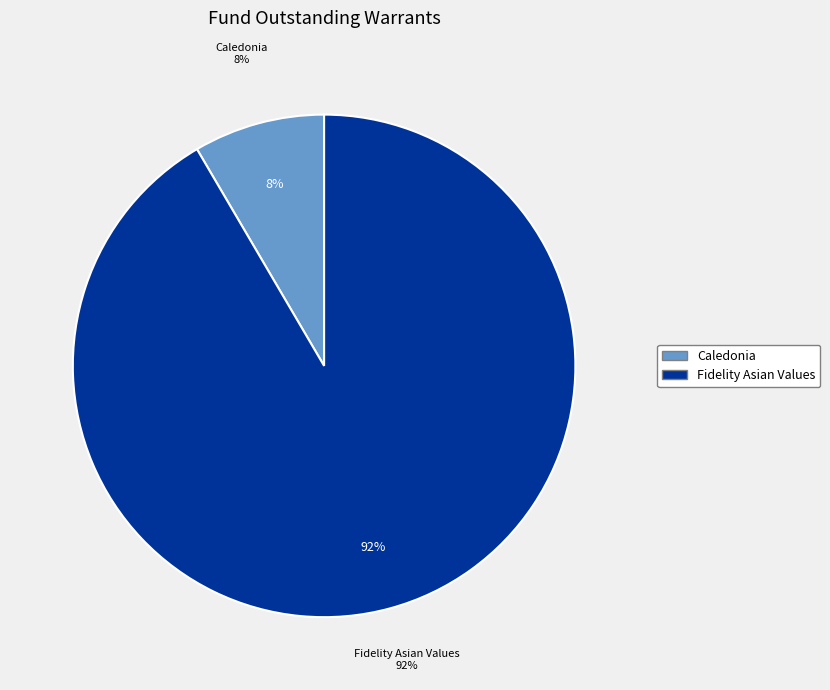

To the nearest percent, what is the average slice percentage?

50%